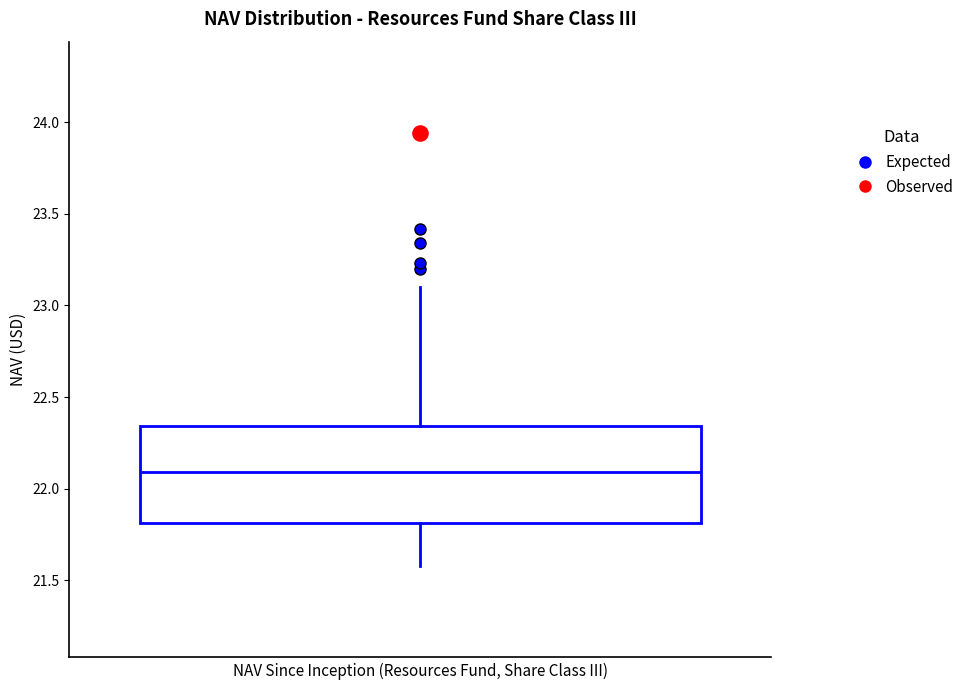

Transcribe this box plot: give where the median line is, the range the box spans, and where the two whiskers end, as read against the y-axis. The values are not printed on the chart, so give them approximately, as read against the axis.

median 22.10, box 21.80 to 22.35, whiskers 21.60 to 23.10